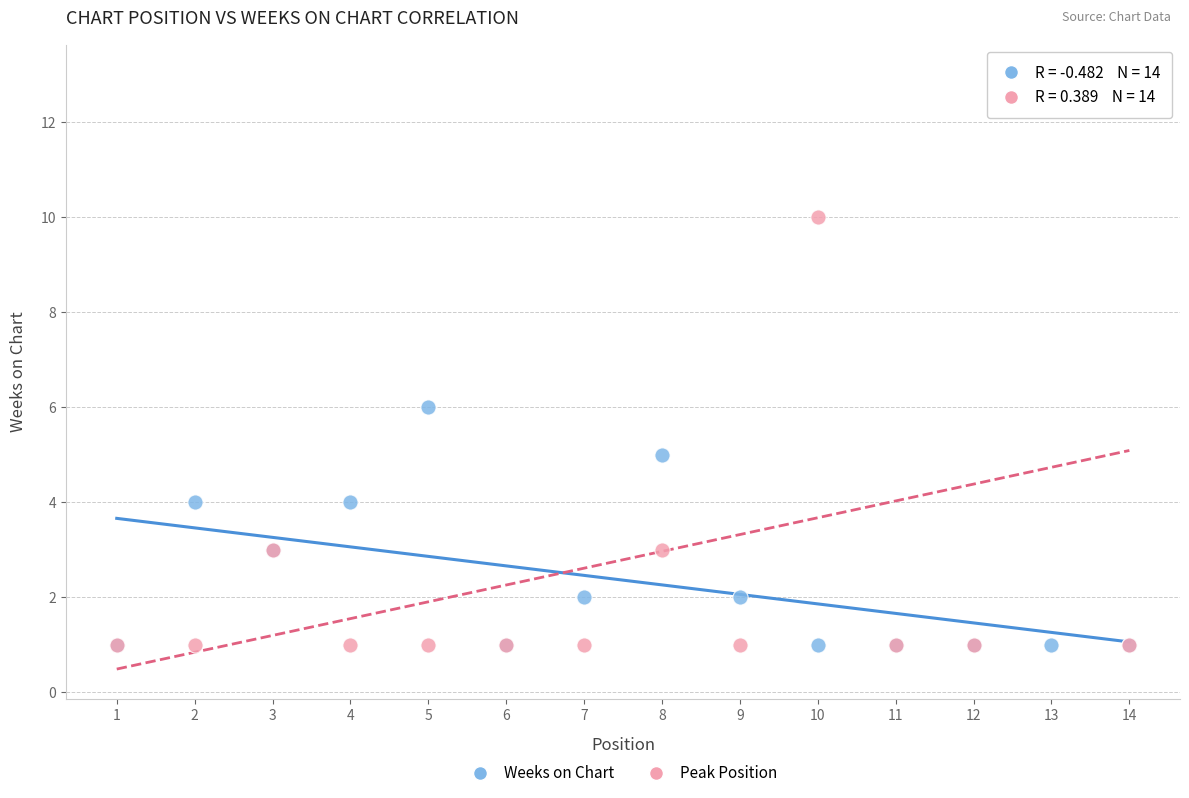

In the Peak Position series, what Y value is closest to 7?

10